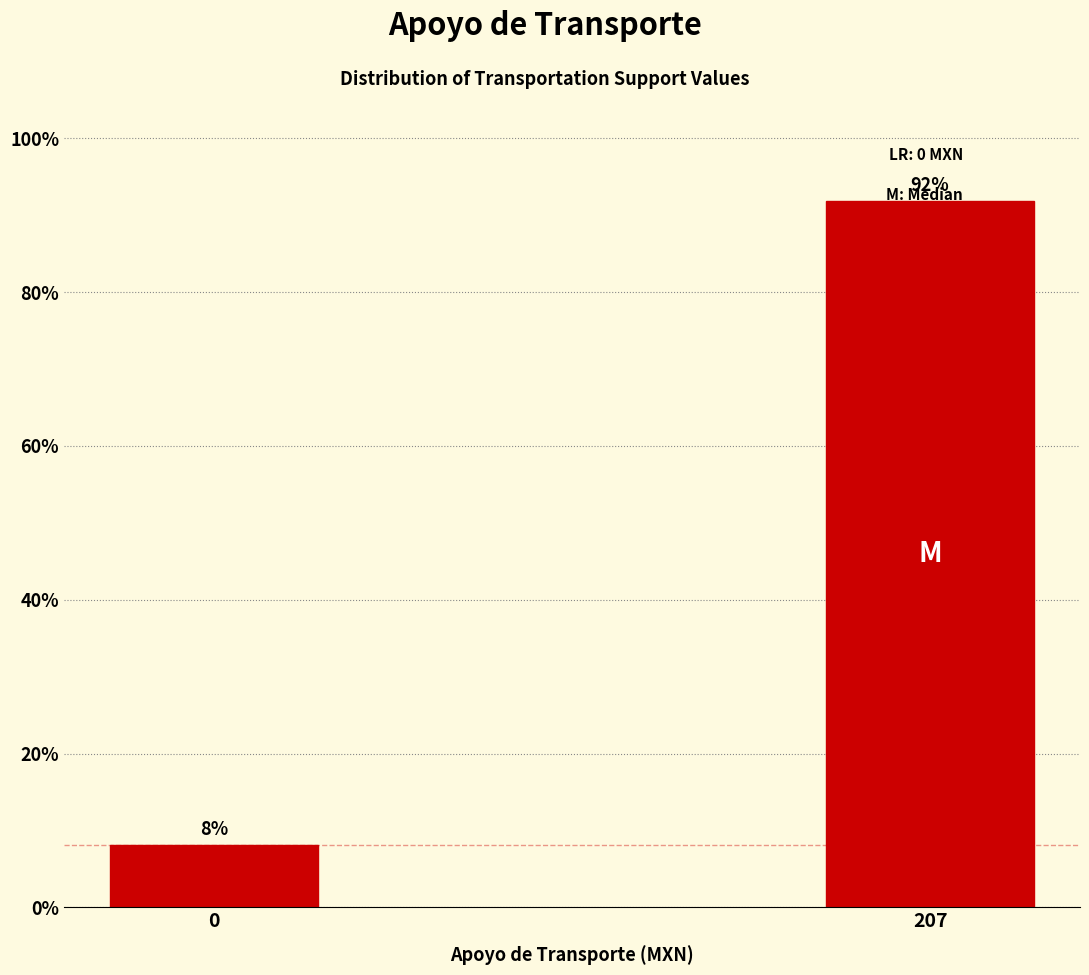

What is the greatest value displayed?

91.9